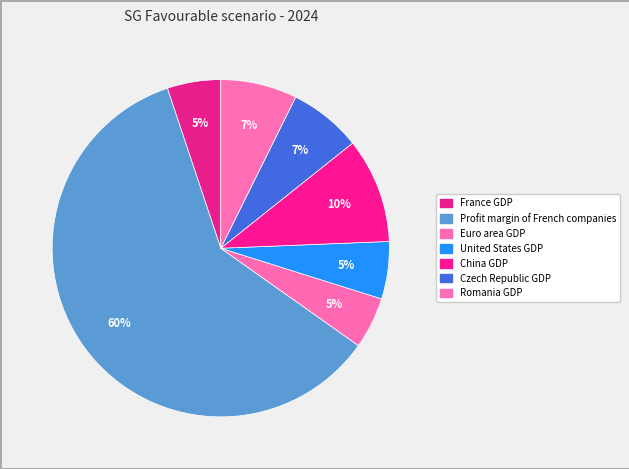

Rank the categories by value from lowest to highest.

Euro area GDP, France GDP, United States GDP, Czech Republic GDP, Romania GDP, China GDP, Profit margin of French companies